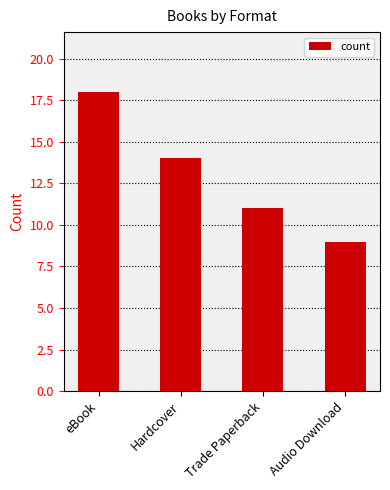

What position from the right is eBook?

4